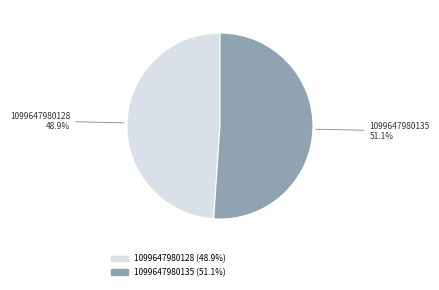

Combined, do 1099647980135 and 1099647980128 account for over 50%?

Yes